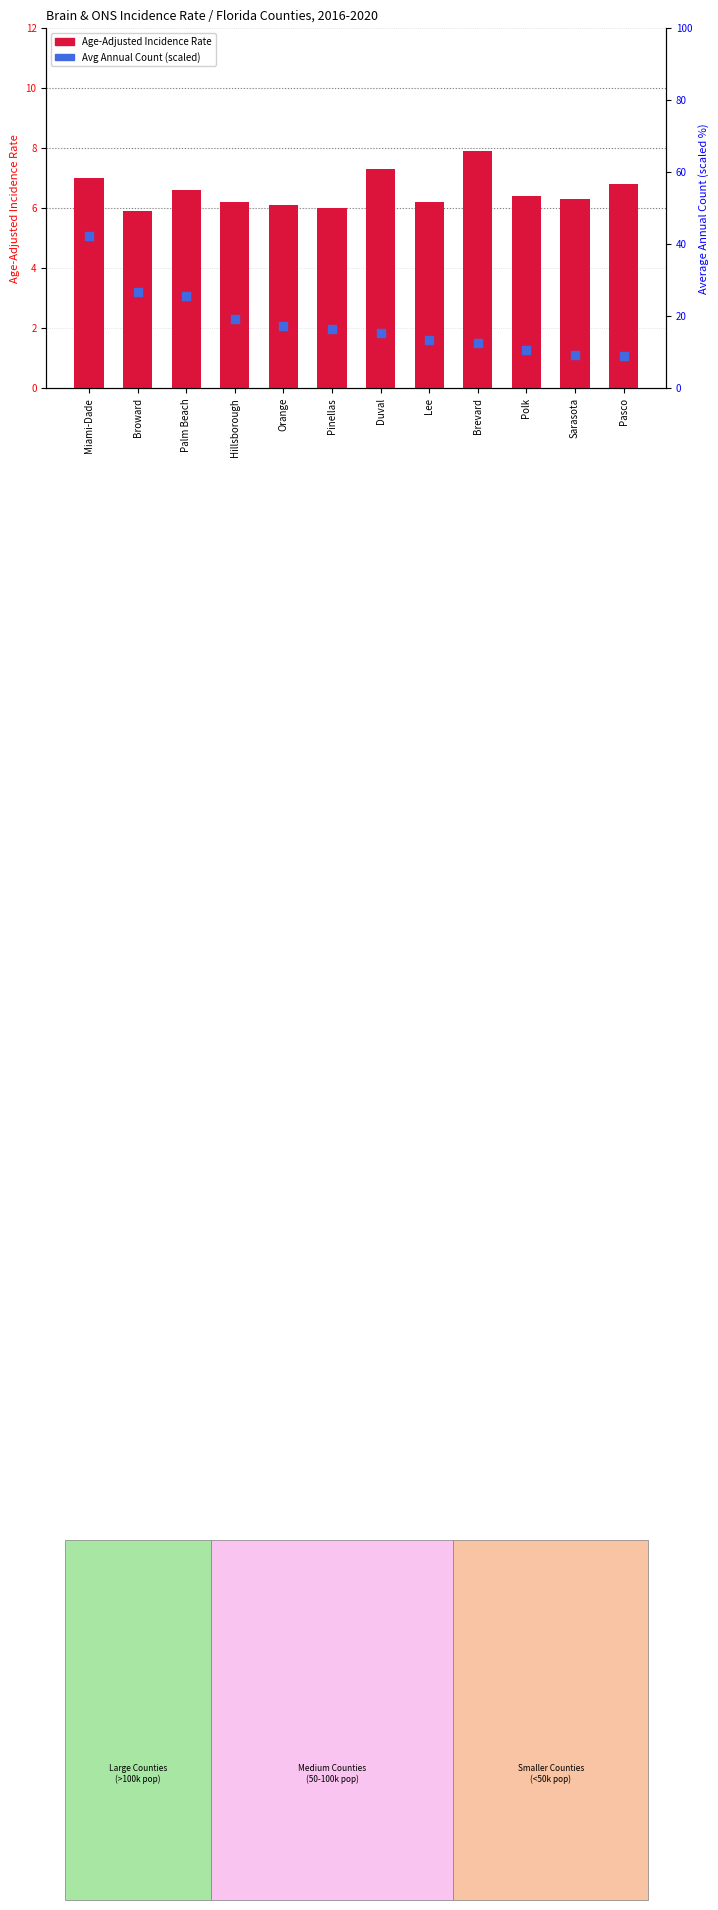

At which category is the sum across all series the highest?

Miami-Dade